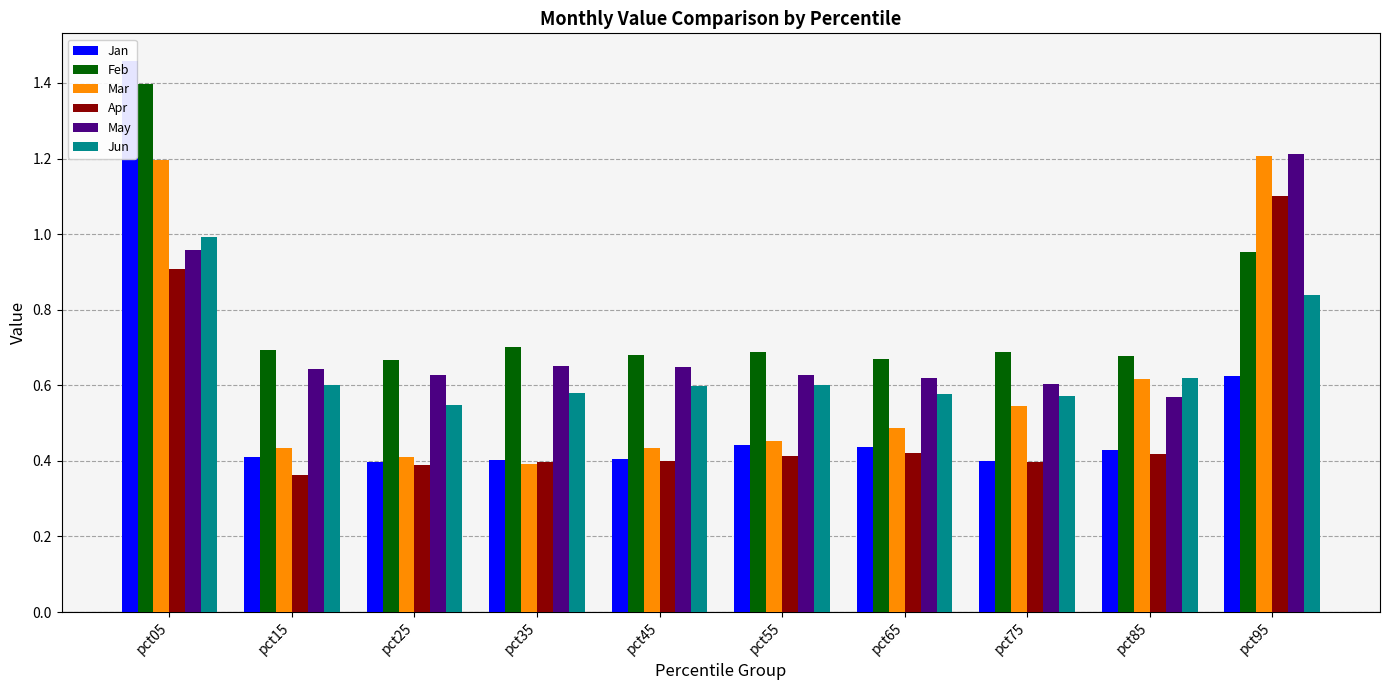

Reading left to right, extract all data points from this chart.

Jan: pct05=1.5	pct15=0.4	pct25=0.4	pct35=0.4	pct45=0.4	pct55=0.4	pct65=0.4	pct75=0.4	pct85=0.4	pct95=0.6
Feb: pct05=1.4	pct15=0.7	pct25=0.7	pct35=0.7	pct45=0.7	pct55=0.7	pct65=0.7	pct75=0.7	pct85=0.7	pct95=1.0
Mar: pct05=1.2	pct15=0.4	pct25=0.4	pct35=0.4	pct45=0.4	pct55=0.5	pct65=0.5	pct75=0.5	pct85=0.6	pct95=1.2
Apr: pct05=0.9	pct15=0.4	pct25=0.4	pct35=0.4	pct45=0.4	pct55=0.4	pct65=0.4	pct75=0.4	pct85=0.4	pct95=1.1
May: pct05=1.0	pct15=0.6	pct25=0.6	pct35=0.7	pct45=0.6	pct55=0.6	pct65=0.6	pct75=0.6	pct85=0.6	pct95=1.2
Jun: pct05=1.0	pct15=0.6	pct25=0.5	pct35=0.6	pct45=0.6	pct55=0.6	pct65=0.6	pct75=0.6	pct85=0.6	pct95=0.8